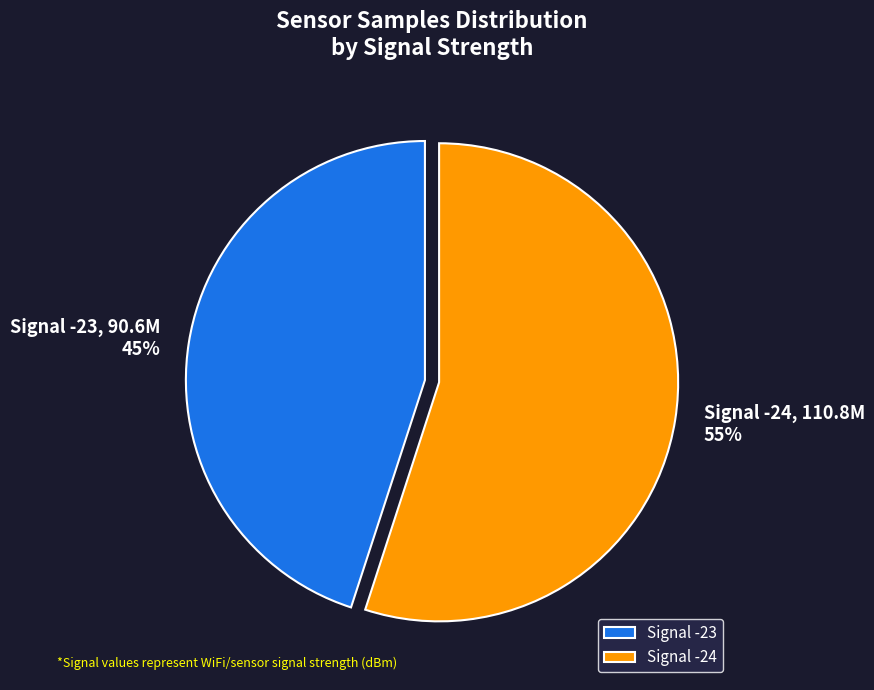

What is the majority slice?

Signal -24